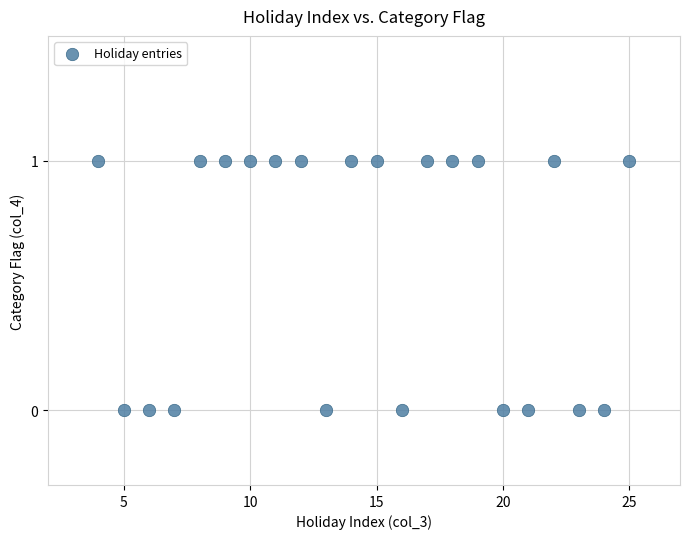

What is the range of X values (max minus min)?

21